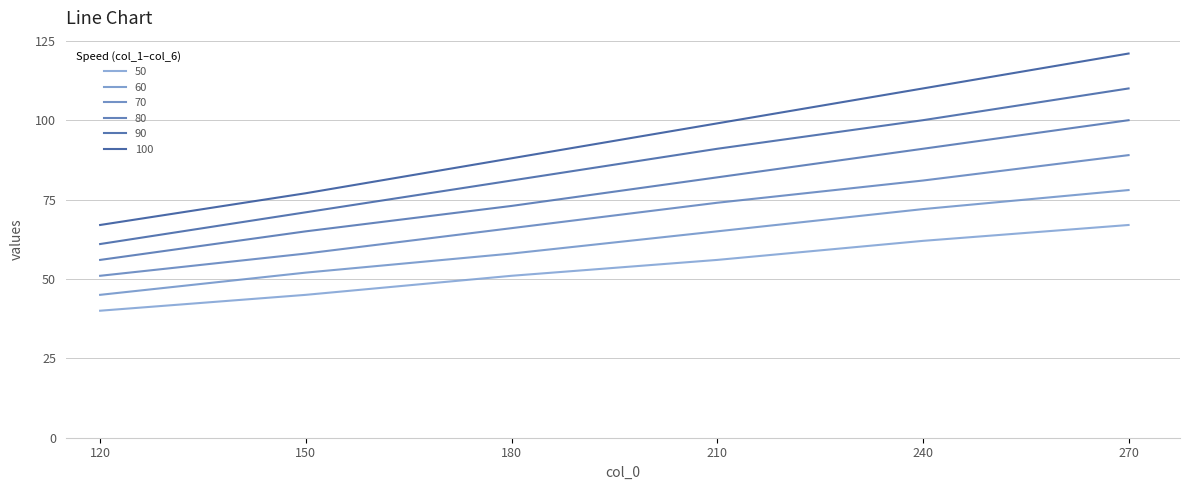

What is the total value across all series at 120?

320